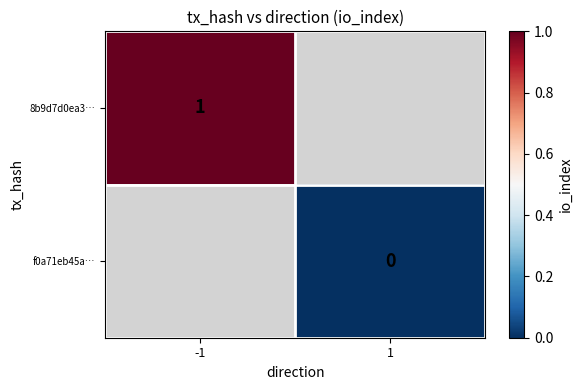

Is the value of f0a71eb45a… at 1 greater than the value of 8b9d7d0ea3… at 1?

No